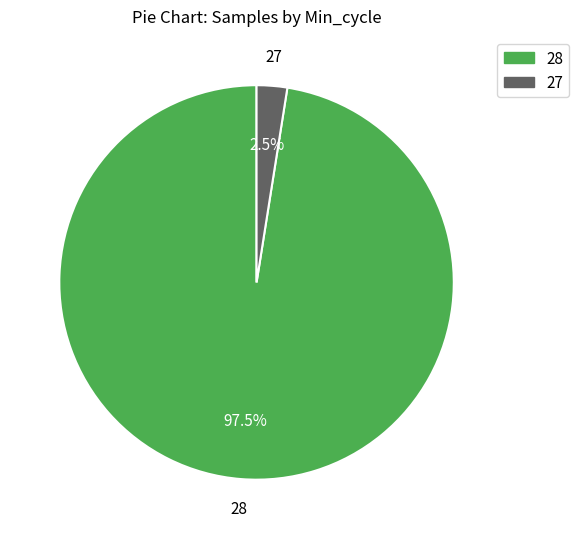

How many segments does this pie chart have?

2